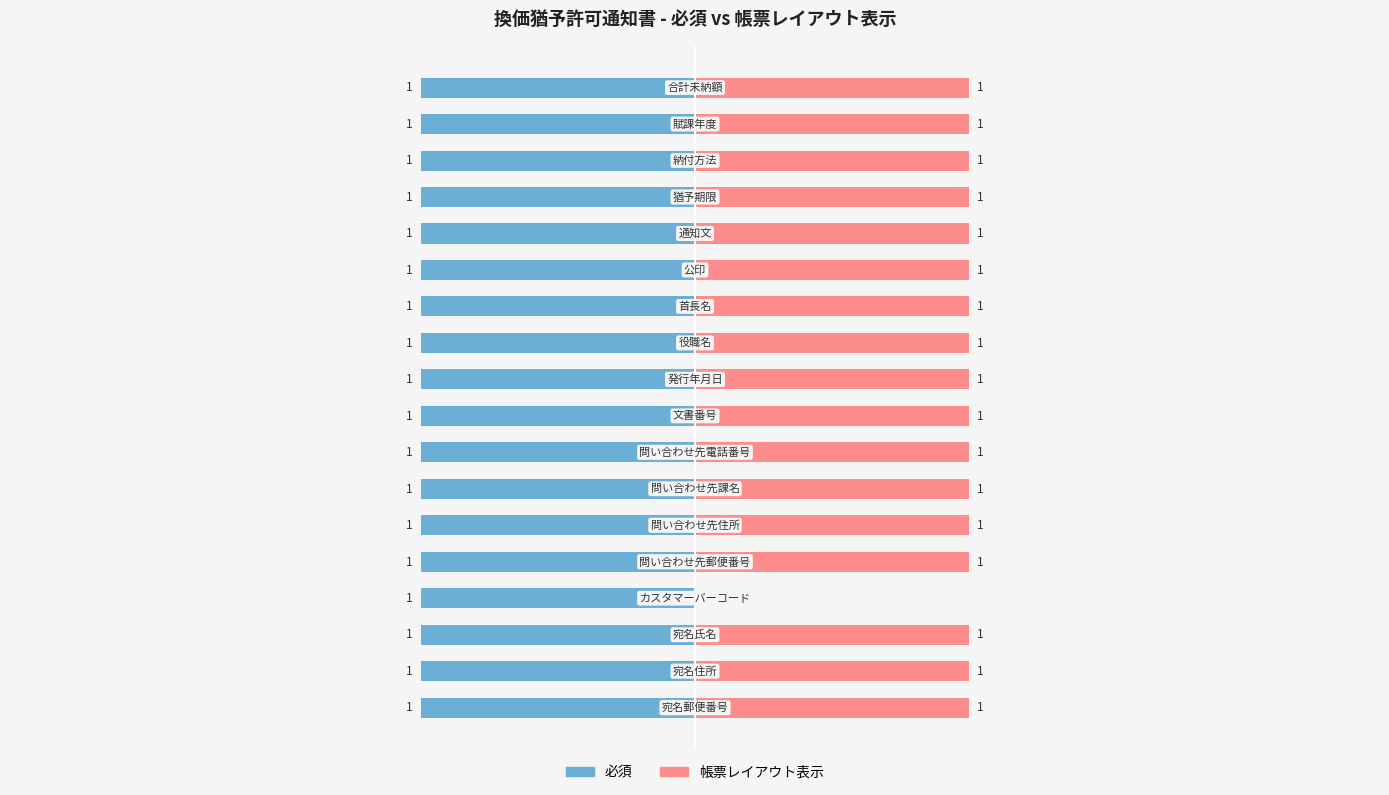

How many bars are there in each group?

2